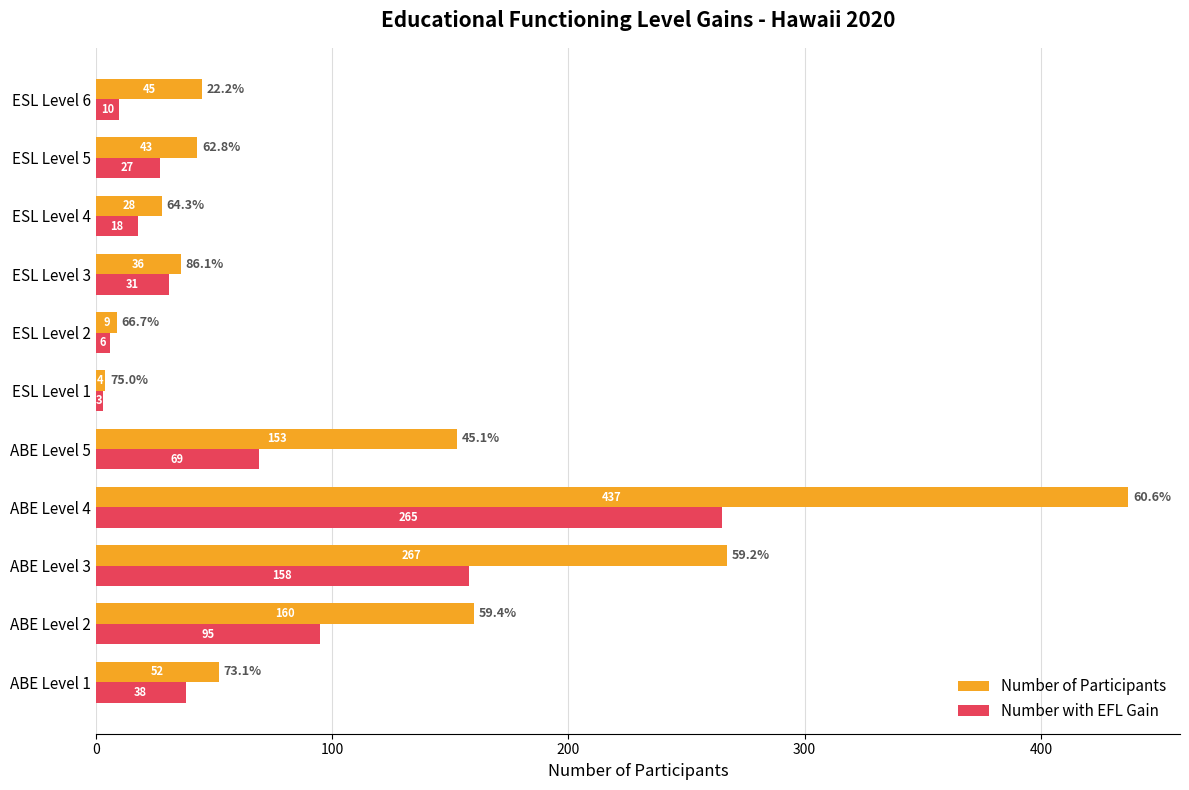

Which series has the largest range (max minus min)?

Number of Participants